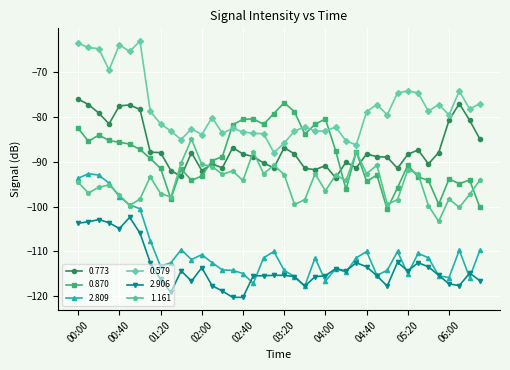

What are all the series names shown in the legend?

0.773, 0.870, 2.809, 0.579, 2.906, 1.161